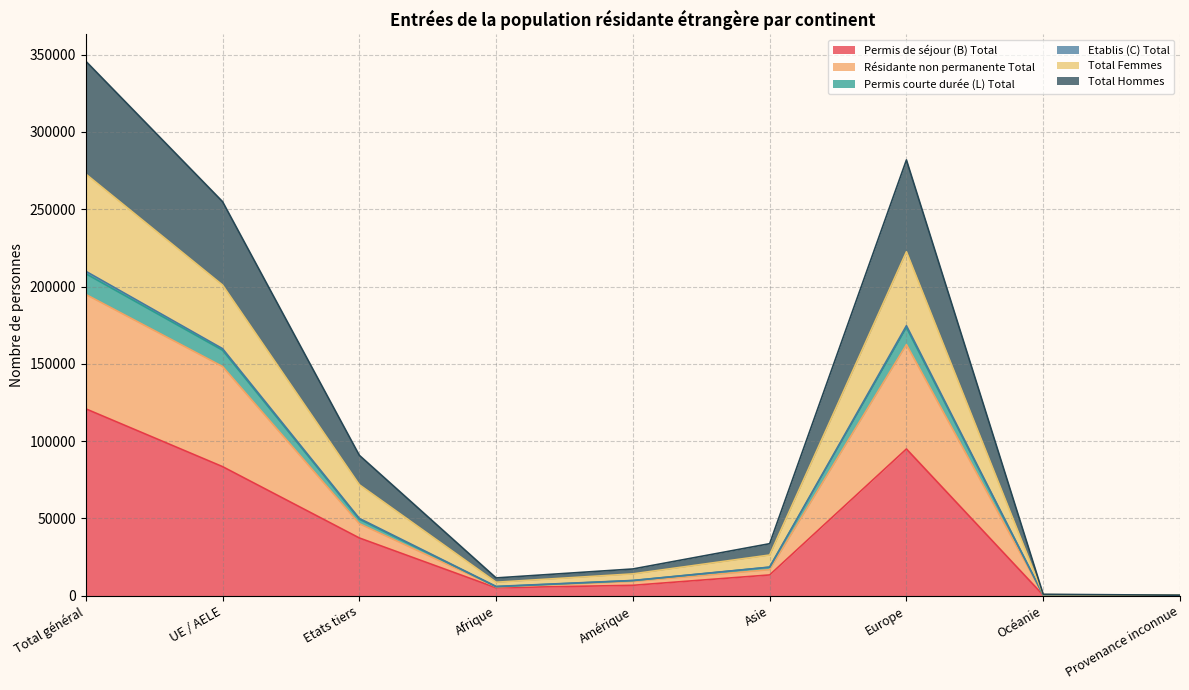

List the labels in order of Total Femmes value, largest first.

Total général, Europe, UE / AELE, Etats tiers, Asie, Amérique, Afrique, Océanie, Provenance inconnue